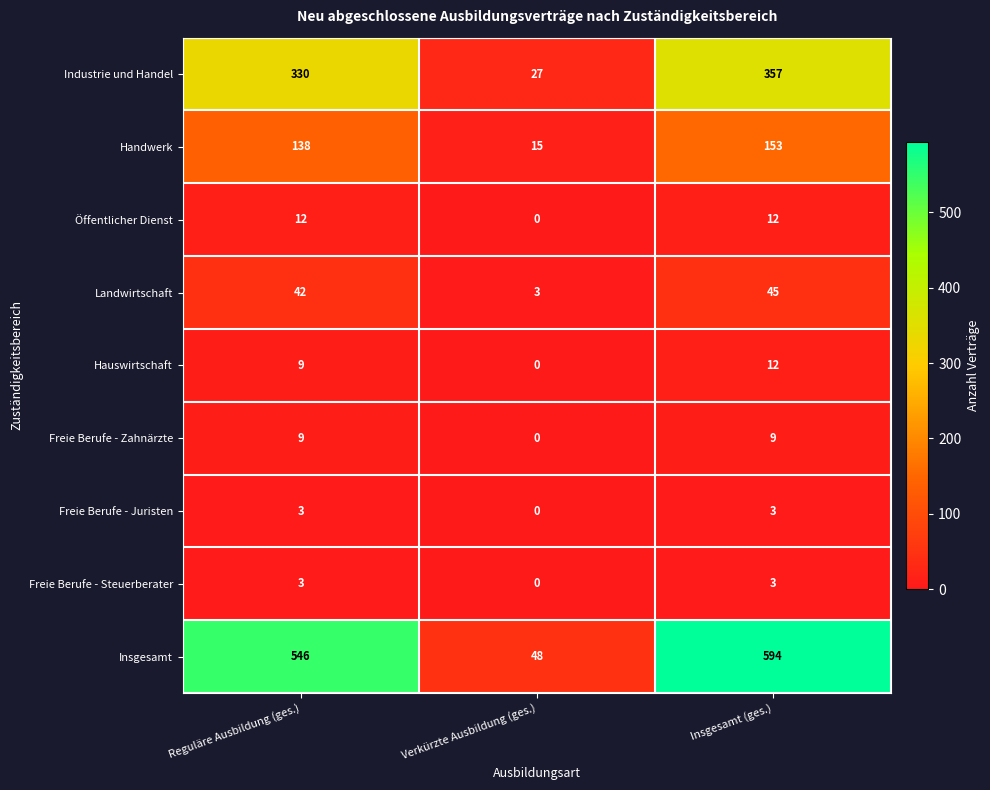

Is it true that Öffentlicher Dienst equals 0 at Verkürzte Ausbildung (ges.)?

True